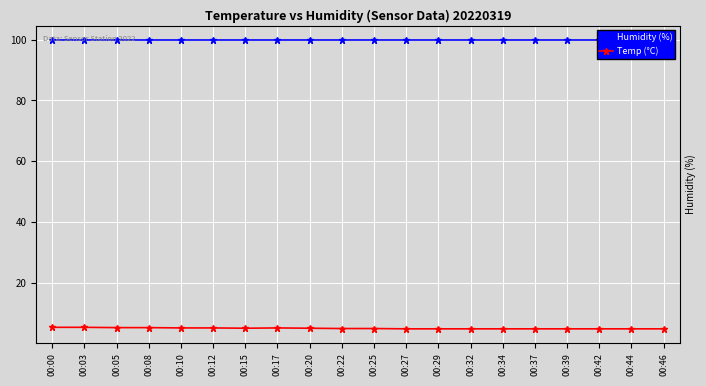

What is the value of the Temp (°C) point at the 15th from the left?

4.8